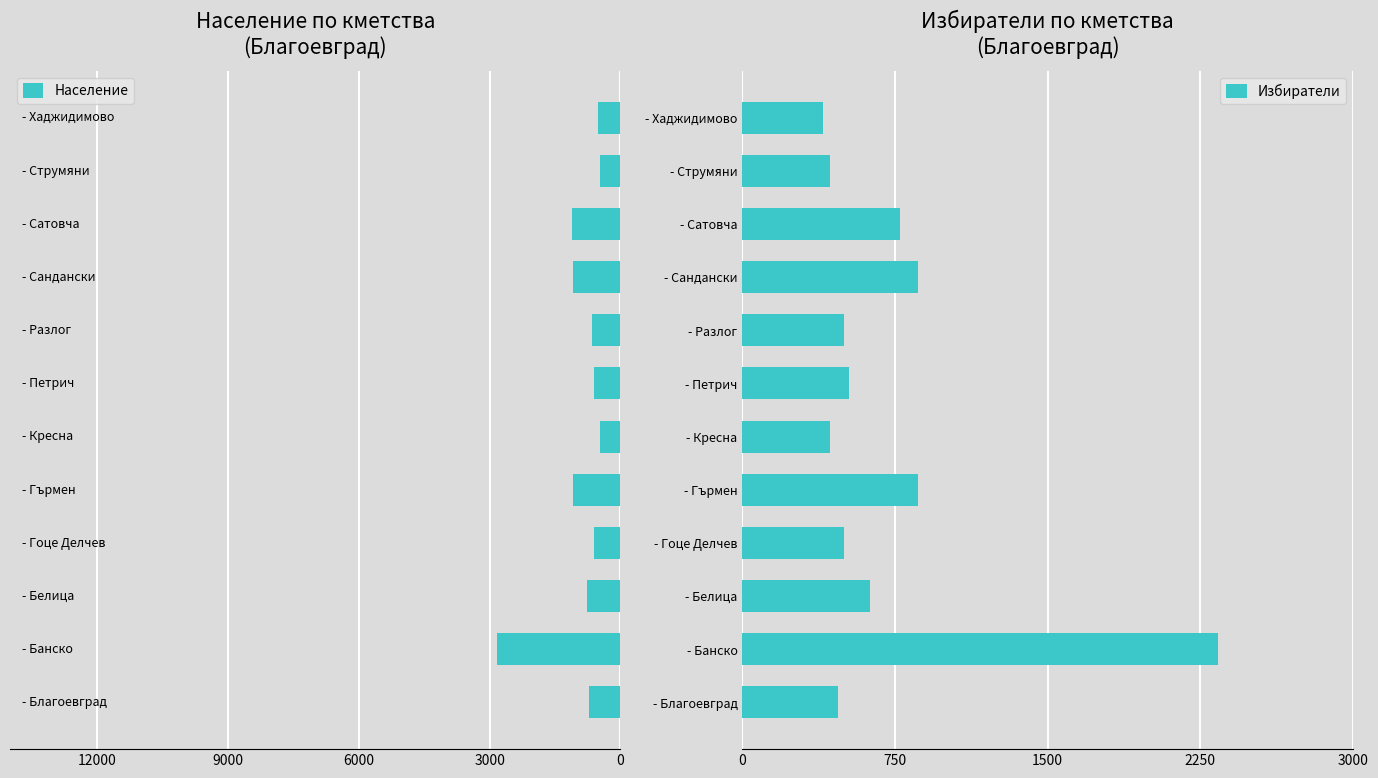

How many distinct data groups are displayed?

2